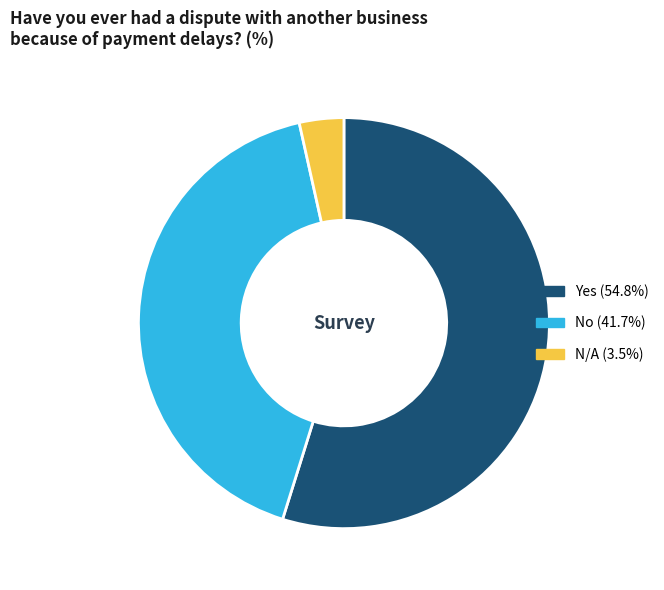

How many slices are in this pie chart?

3